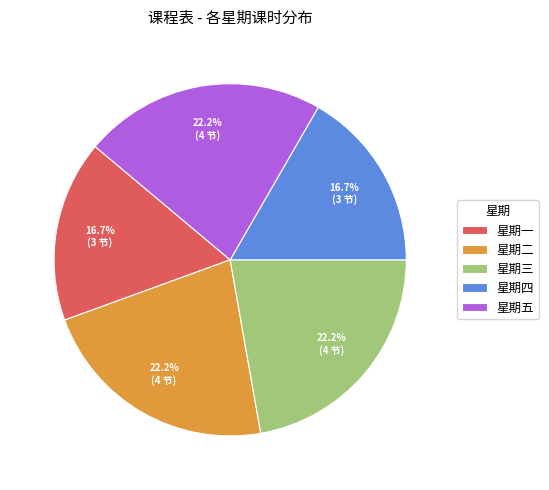

To the nearest percent, what is the average slice percentage?

20%